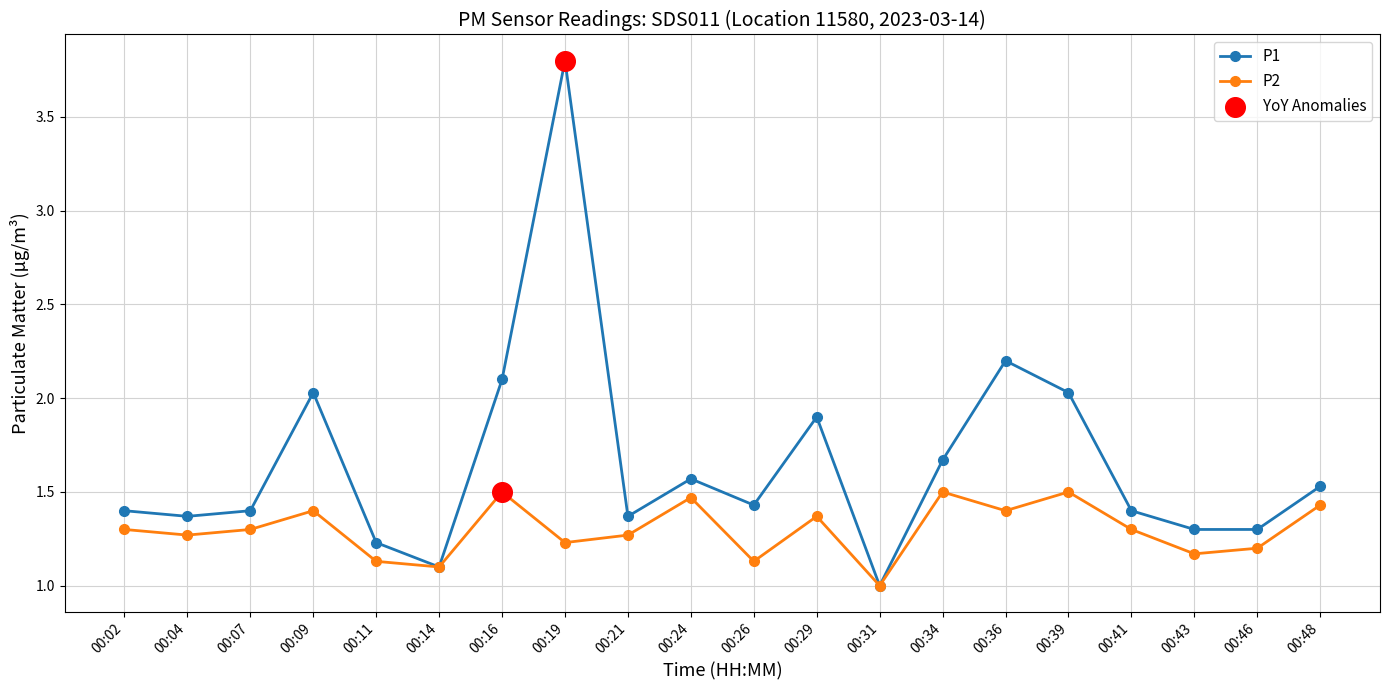

What is the spread (max minus min) of values at 00:16?

0.6